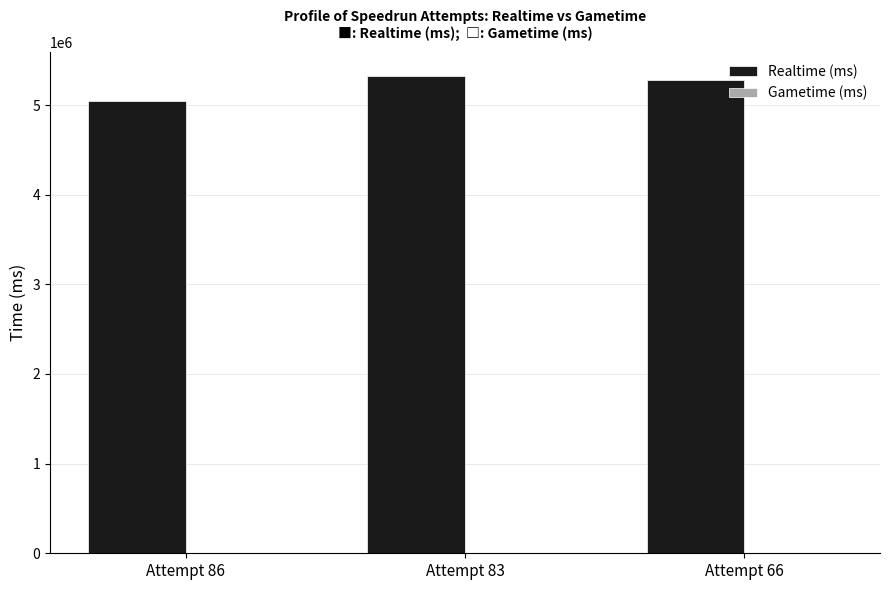

What is the greatest value displayed?

5327613